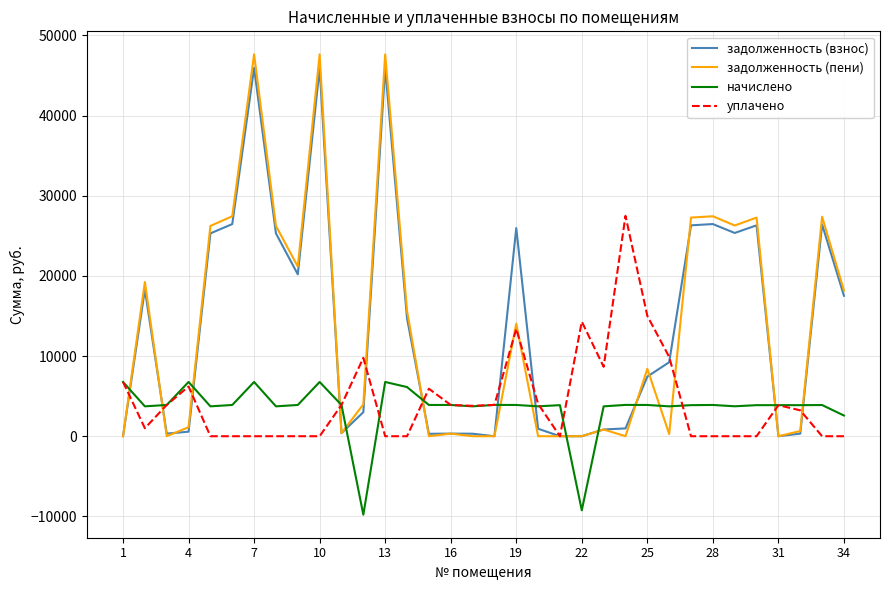

How many intersections are there between начислено and задолженность (взнос)?

13